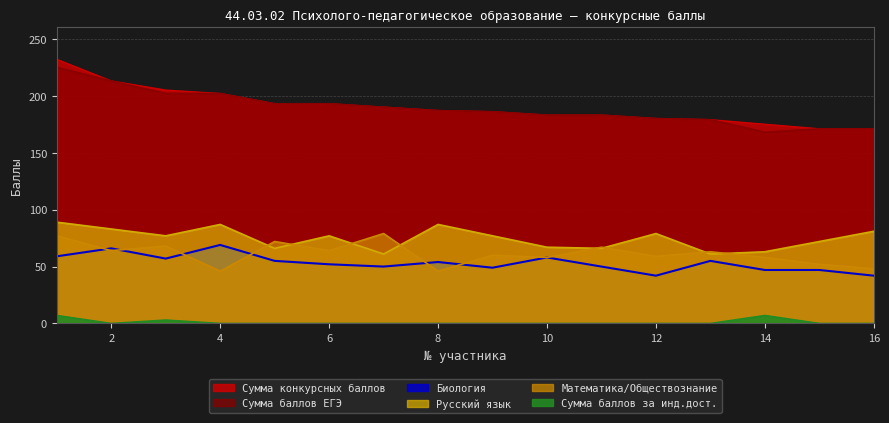

What is the difference between the maximum and minimum values in the Сумма баллов ЕГЭ series?

57